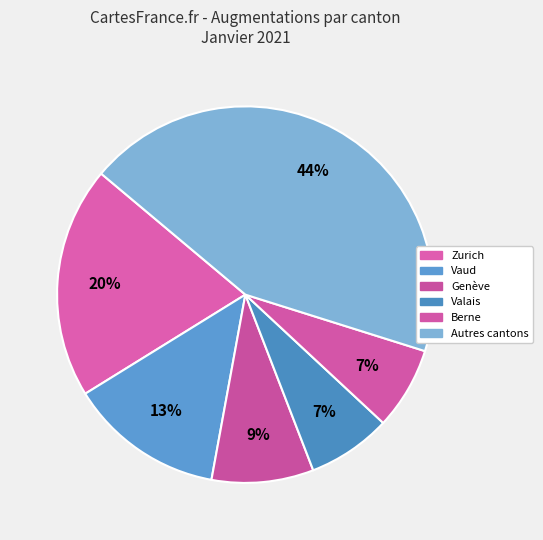

How many segments does this pie chart have?

6